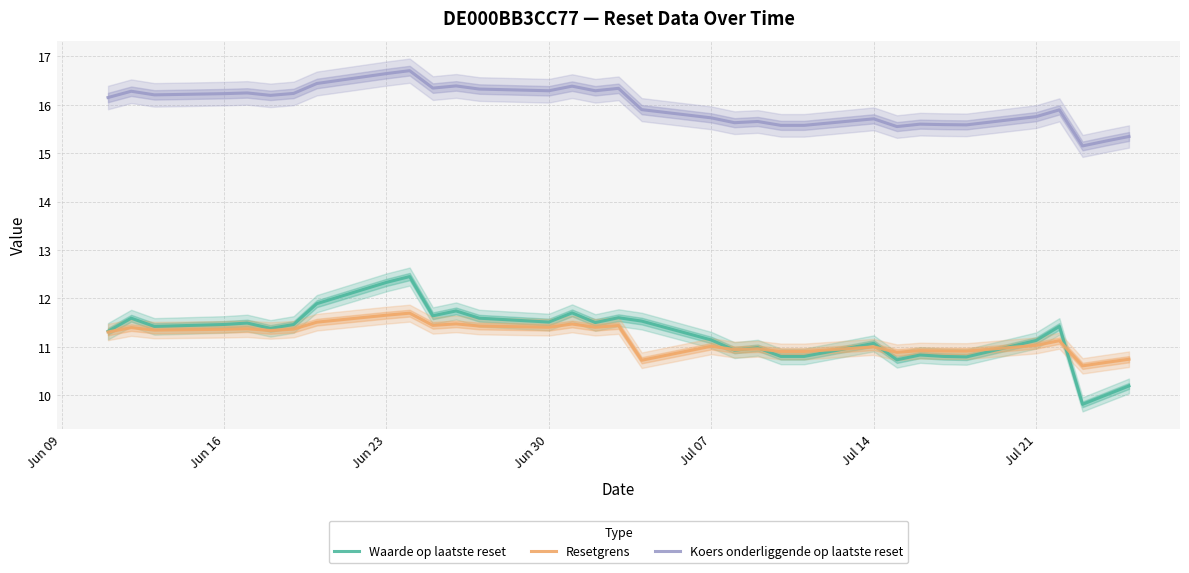

True or false: Waarde op laatste reset and Koers onderliggende op laatste reset intersect in this chart.

False